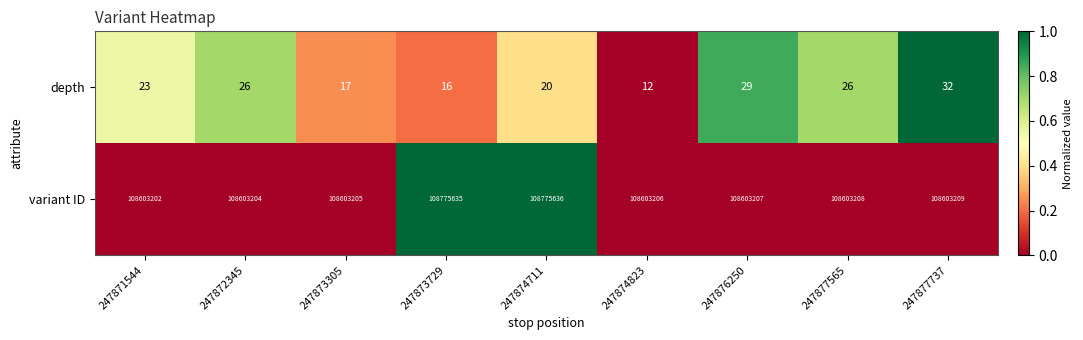

What is the greatest value displayed?

108775636